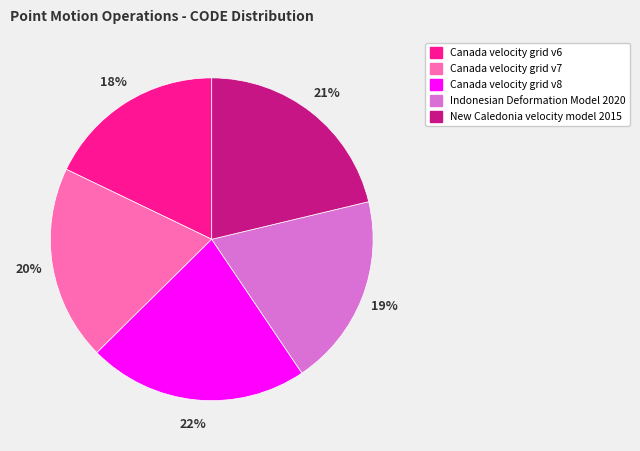

Does Canada velocity grid v7 represent more than half of the total?

No